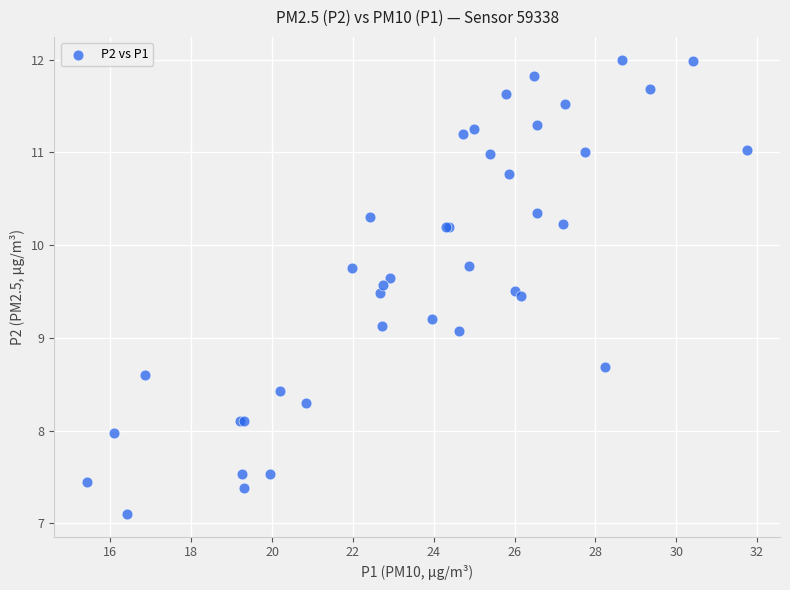

What Y value in the scatter plot is closest to 9?

9.1